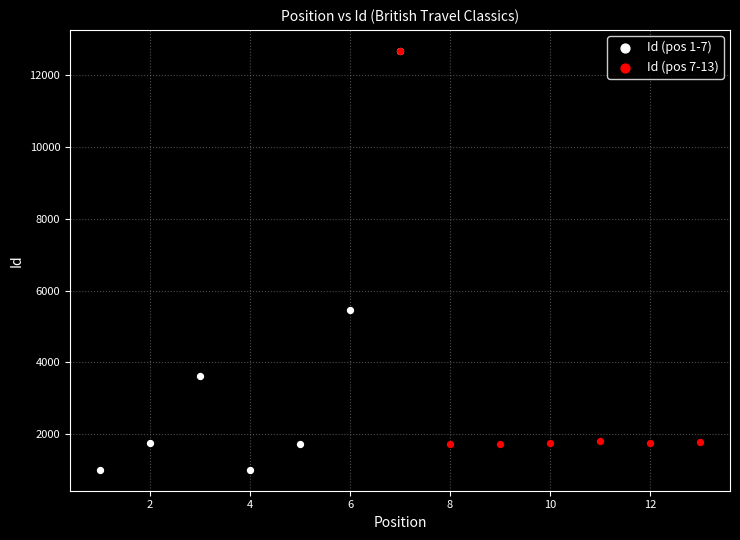

Which series contains the lowest Y value?

Id (pos 1-7)